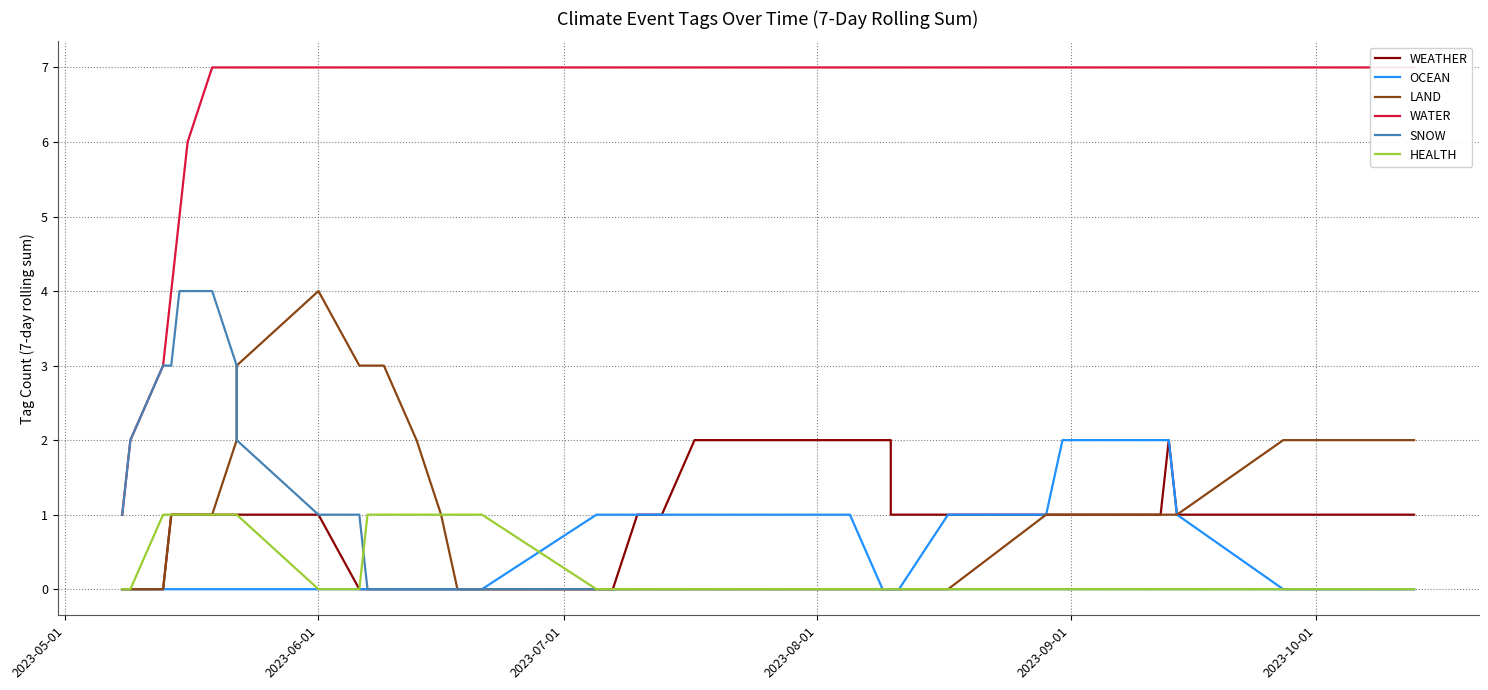

Is this an area chart (filled region under the line)?

No